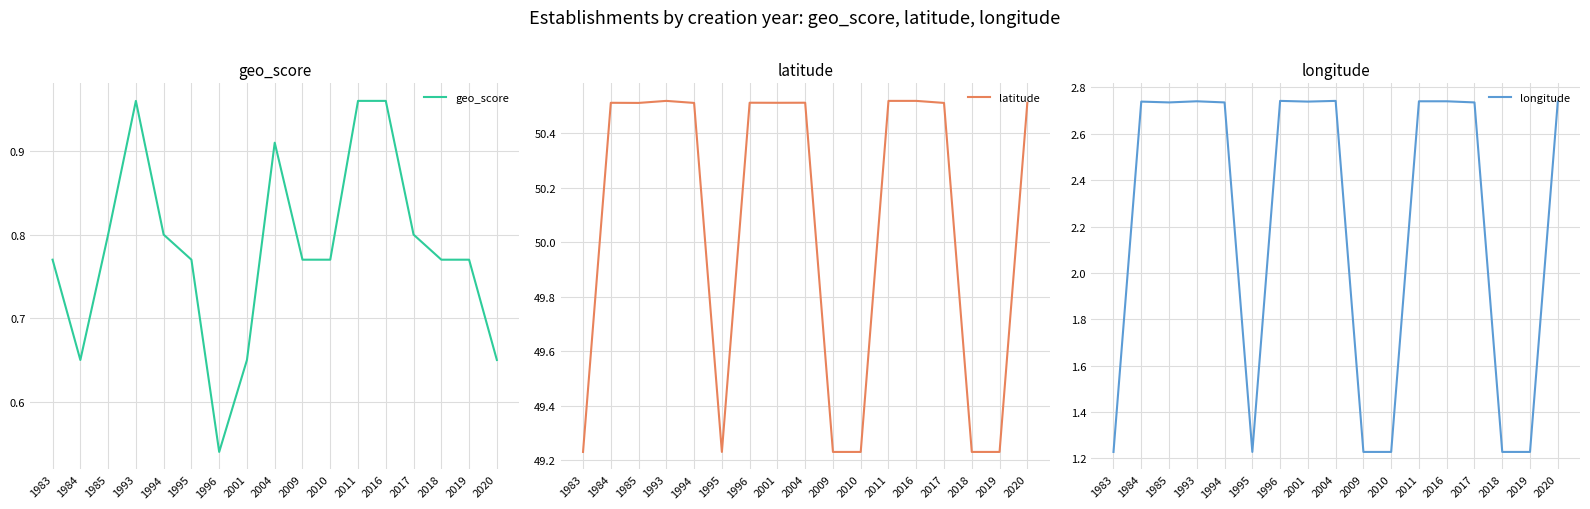

What is the sum of the longitude values at 1983 and 1993?

4.0